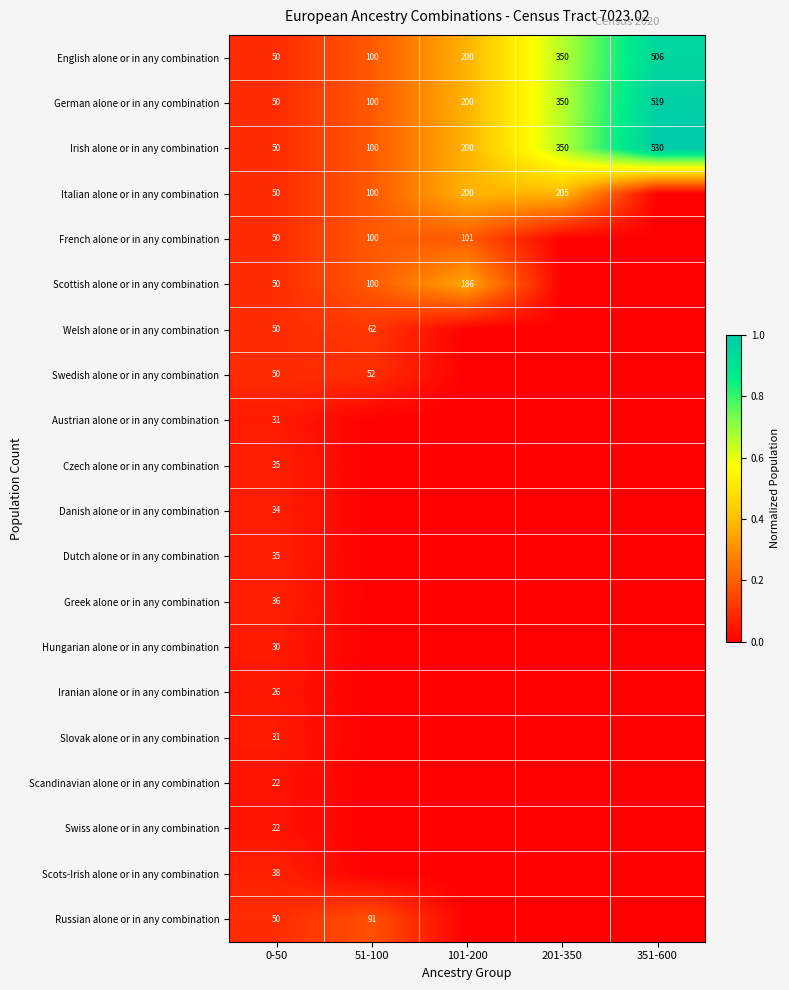

What is the sum of the Welsh alone or in any combination values at 0-50 and 51-100?

112